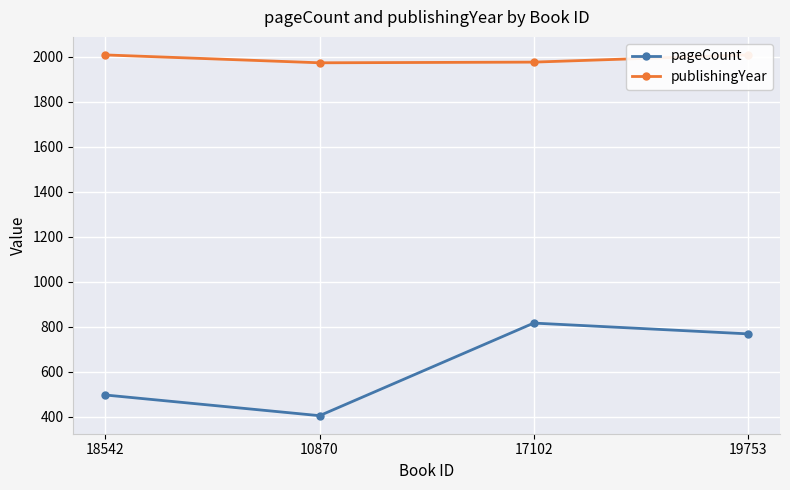

Is it true that publishingYear equals 743 at 19753?

False